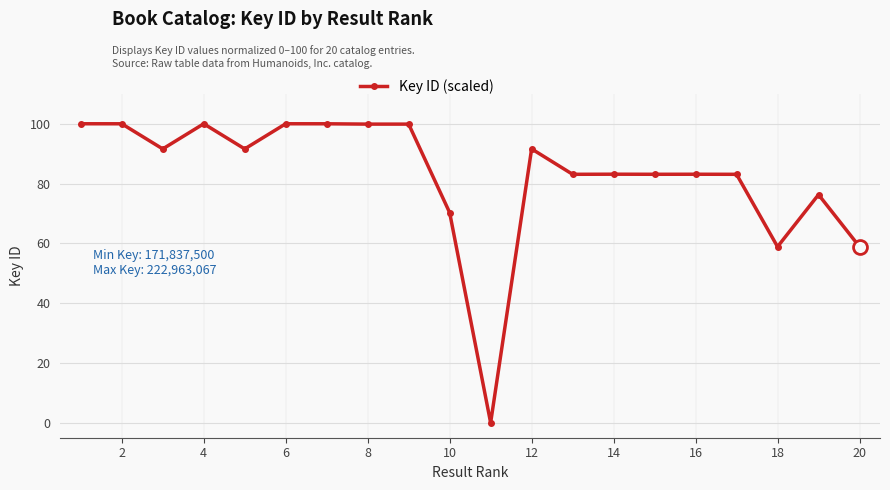

How many positive values are there?

19